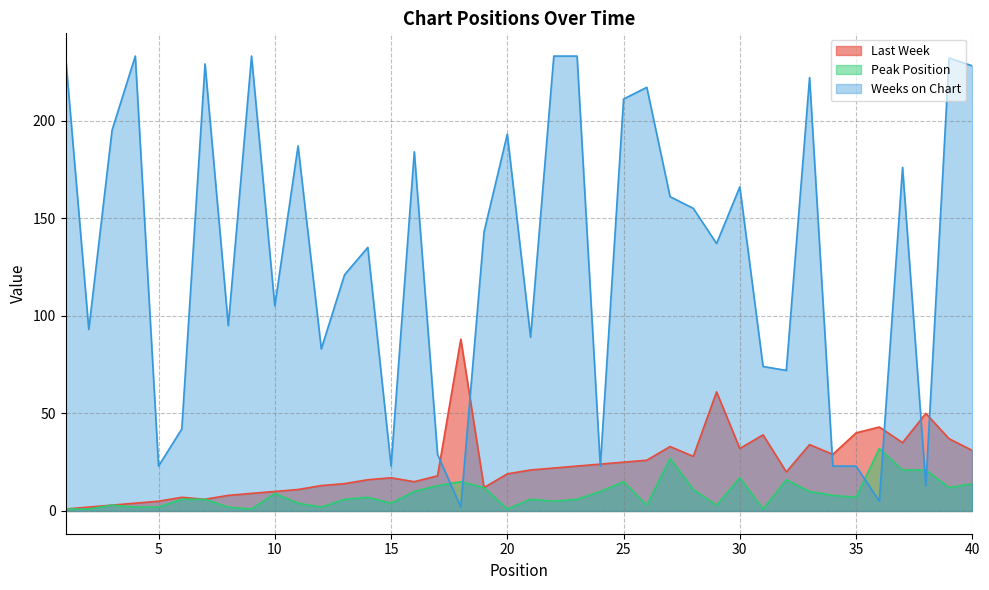

Rank the categories by Weeks on Chart value from lowest to highest.

18, 36, 38, 5, 15, 24, 34, 35, 17, 6, 32, 31, 12, 21, 2, 8, 10, 13, 14, 29, 19, 28, 27, 30, 37, 16, 11, 20, 3, 25, 26, 33, 40, 7, 39, 1, 4, 9, 22, 23